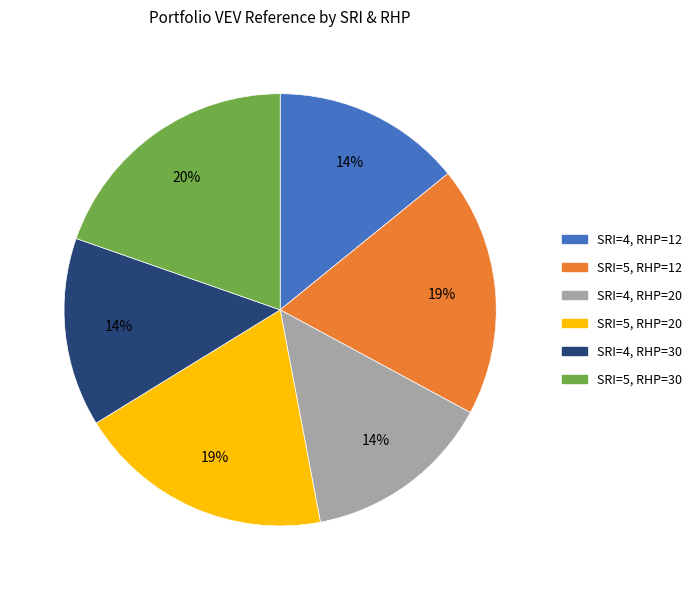

To the nearest percent, what percentage of the pie is SRI=4, RHP=12?

14%